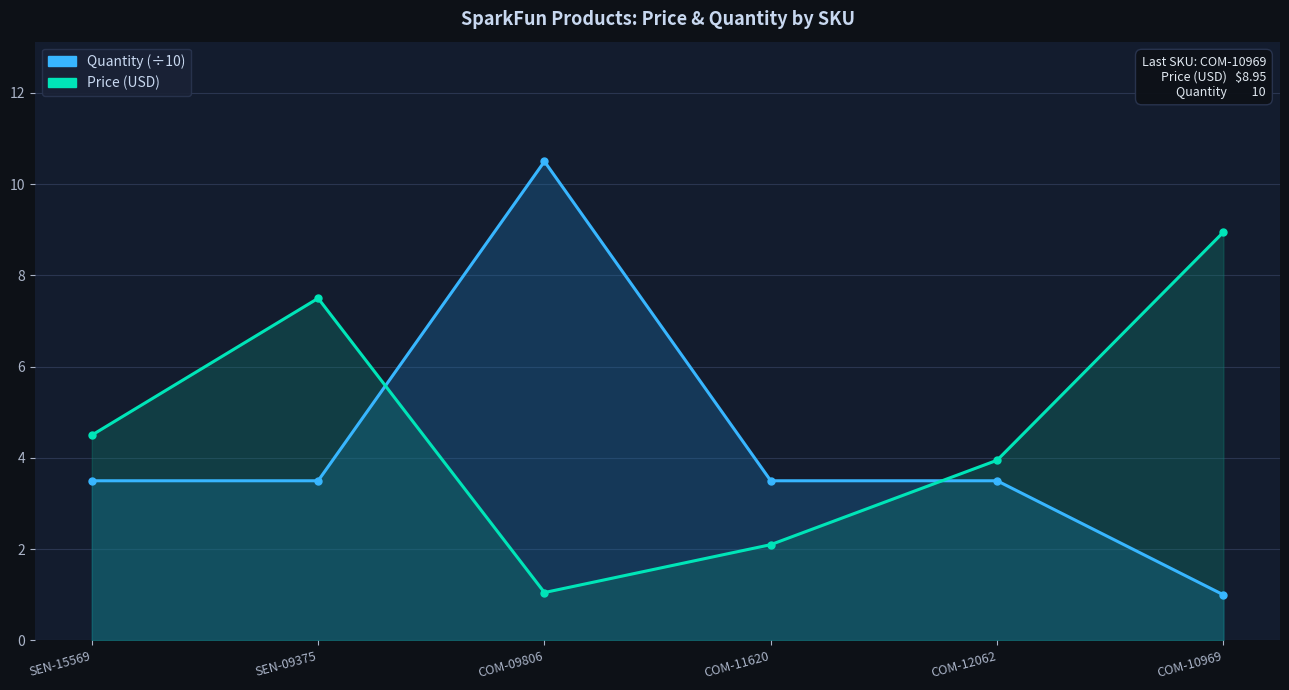

Is the value of Price (USD) at COM-09806 greater than the value of Quantity (÷10) at COM-11620?

No